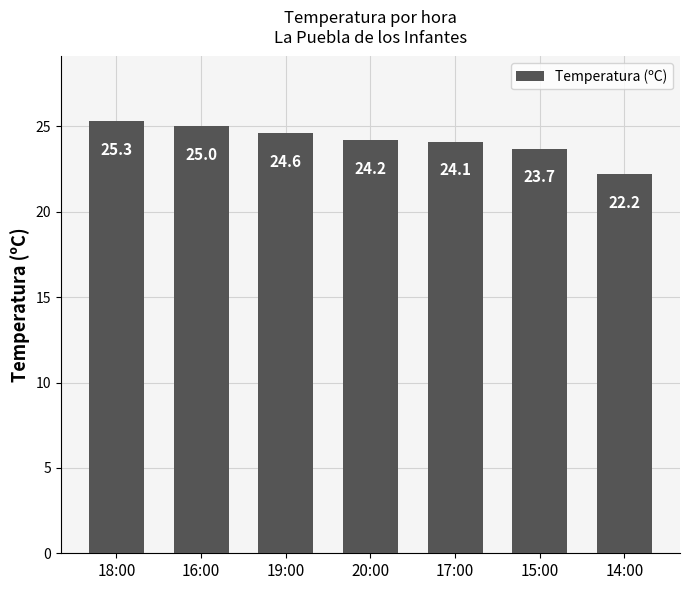

Reading left to right, what are all the values shown in this chart?

25.3	25.0	24.6	24.2	24.1	23.7	22.2